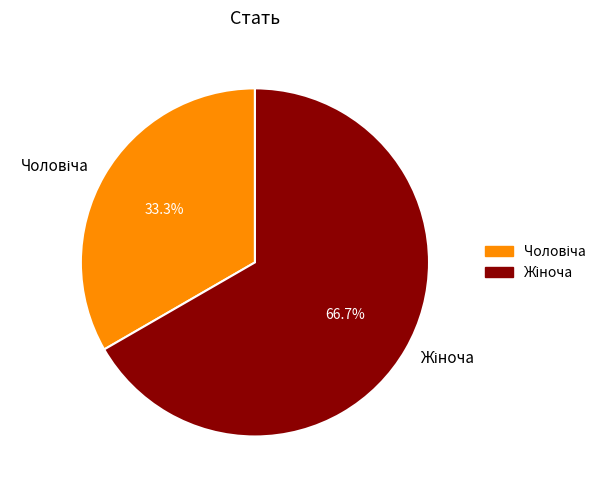

Is there a majority slice in this chart?

Yes